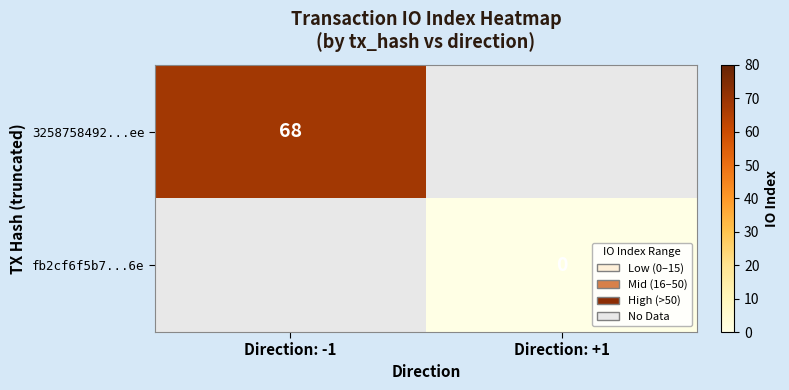

What is the greatest value displayed?

68.0